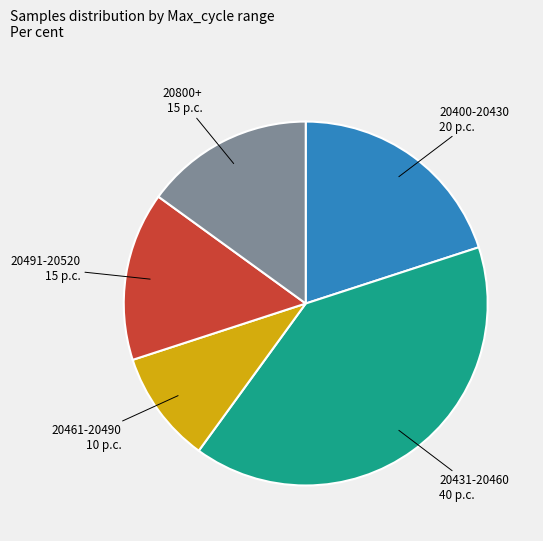

Is there any slice that represents more than half of the pie?

No